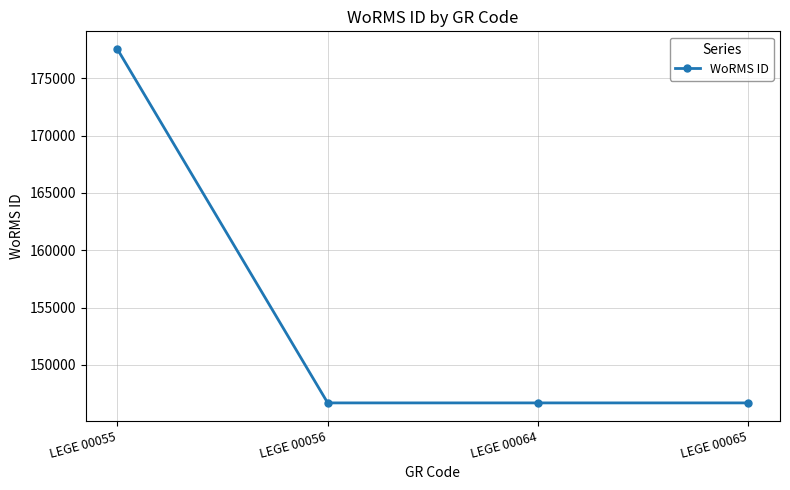

Reading right to left, extract all data points from this chart.

146690	146690	146690	177539